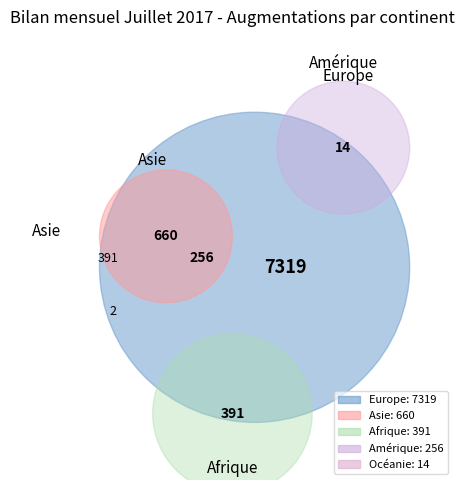

What is the largest slice in the pie chart?

Europe